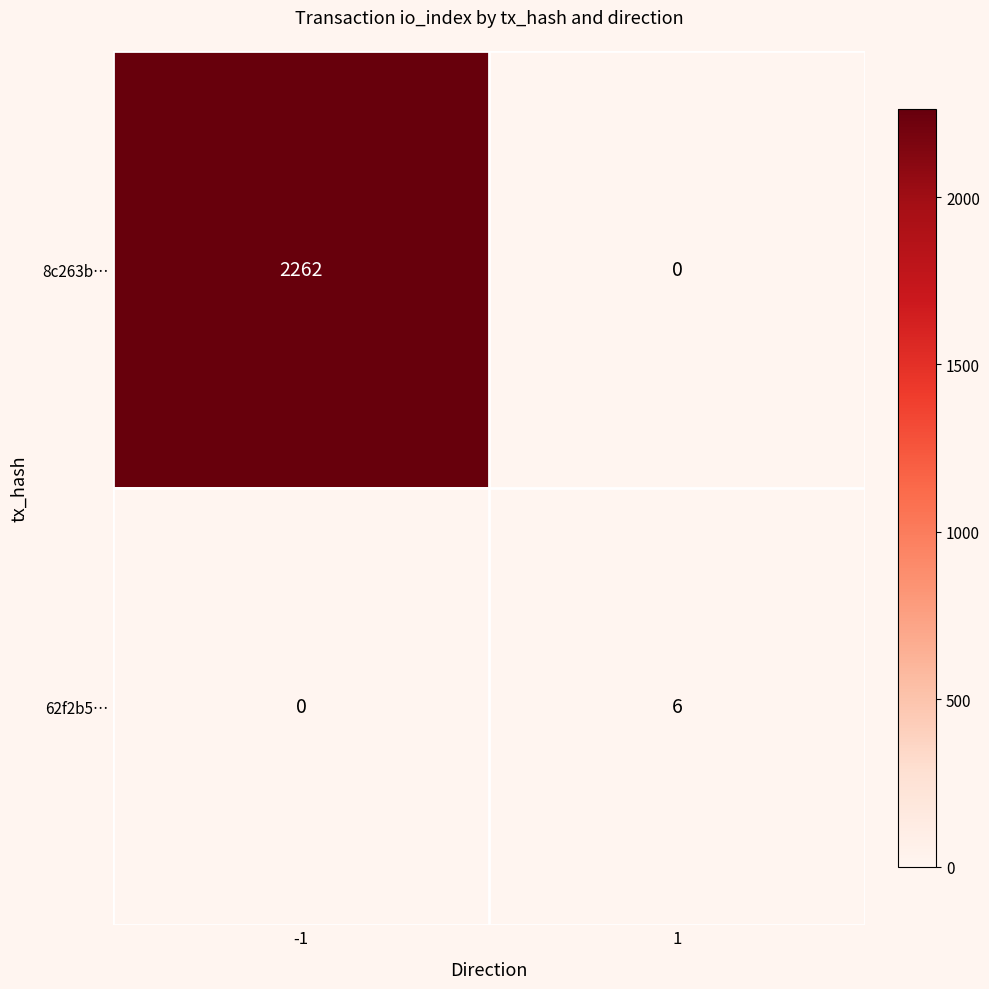

The 62f2b5… series shows 0 at -1. True or false?

True